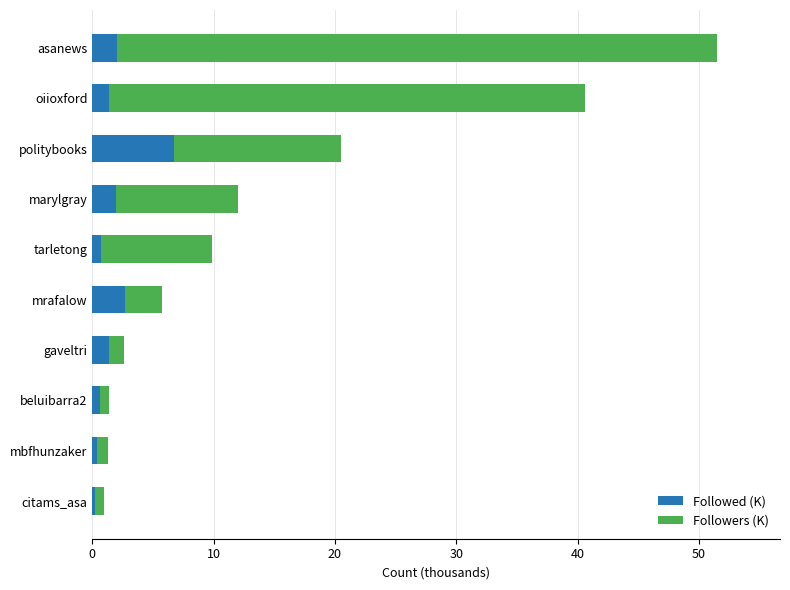

What is the approximate value of Followed (K) at oiioxford?

1.4